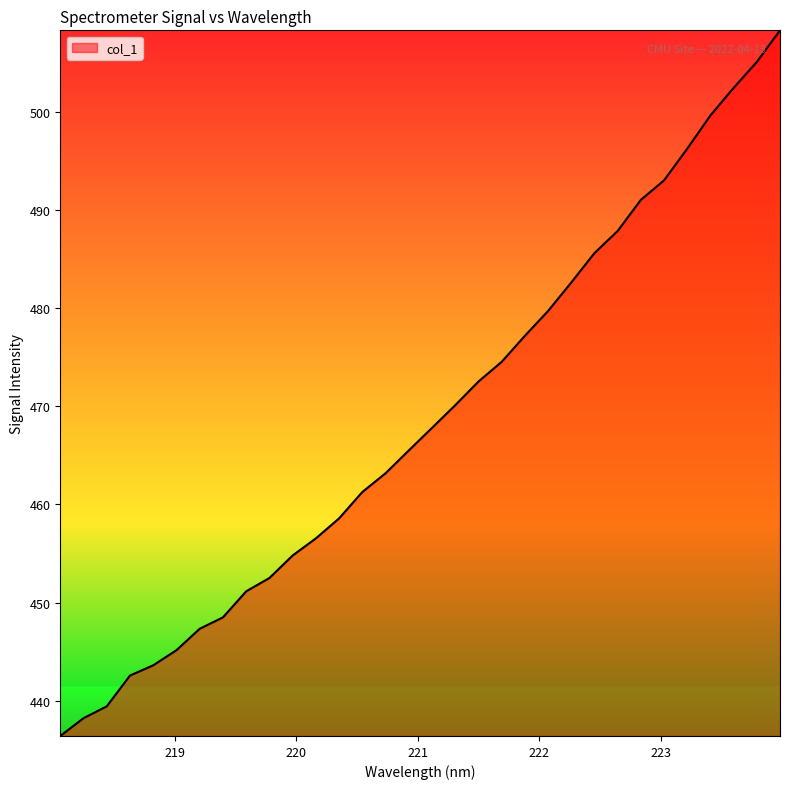

What is the difference between the maximum and minimum values?

71.9